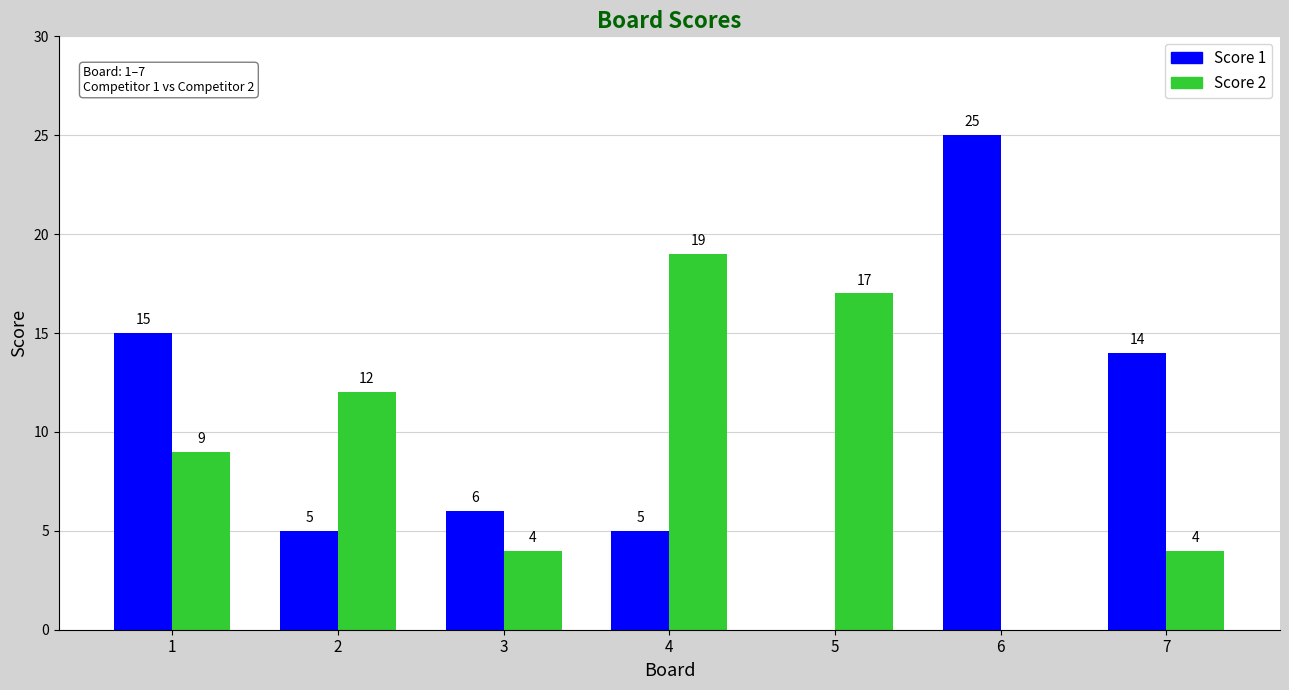

What is the average value of the Score 1 series?

10